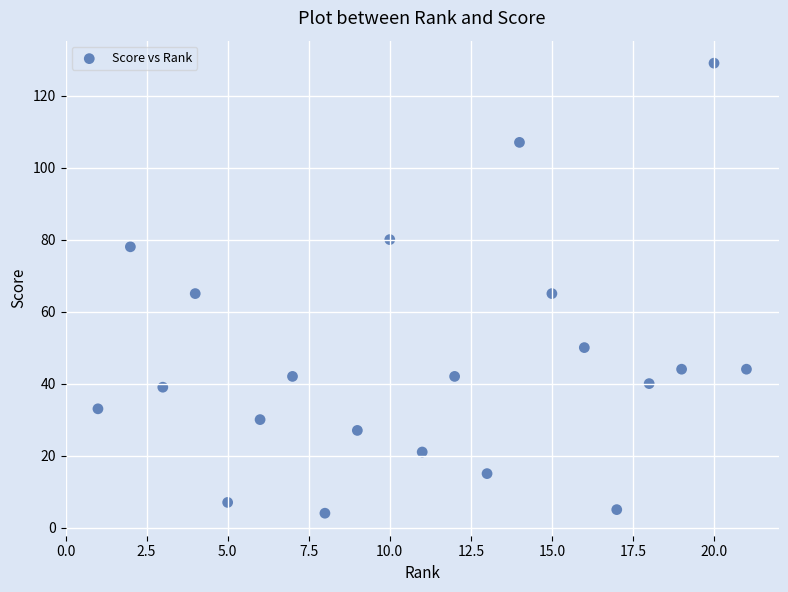

List the coordinates of all points as (X, Y) pairs, reading left to right.

(1, 33)  (2, 78)  (3, 39)  (4, 65)  (5, 7)  (6, 30)  (7, 42)  (8, 4)  (9, 27)  (10, 80)  (11, 21)  (12, 42)  (13, 15)  (14, 107)  (15, 65)  (16, 50)  (17, 5)  (18, 40)  (19, 44)  (20, 129)  (21, 44)